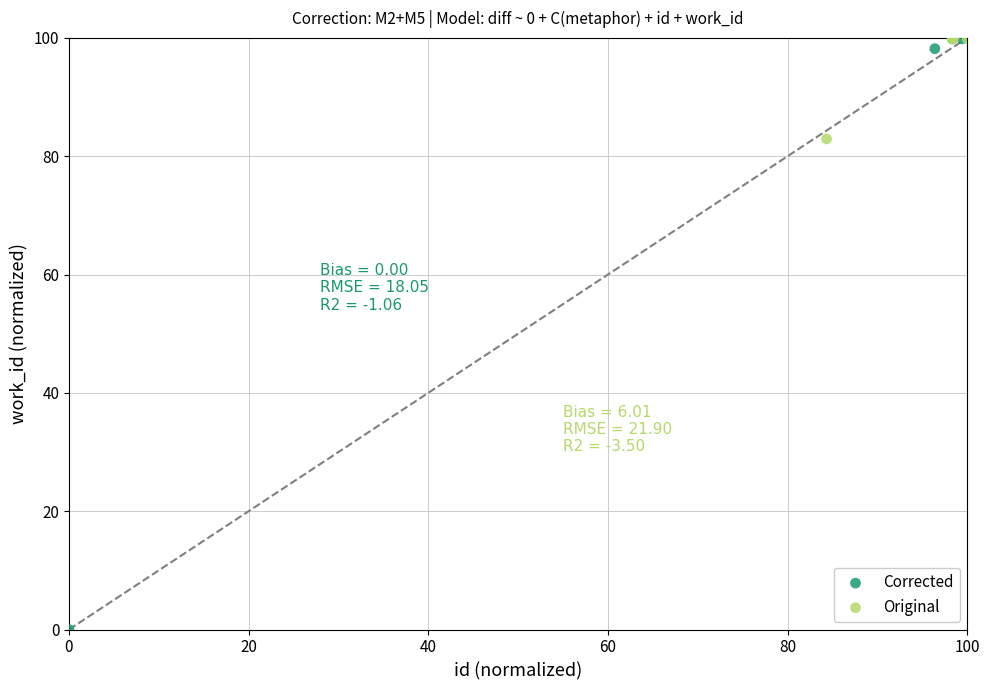

Which series contains the lowest Y value?

Corrected